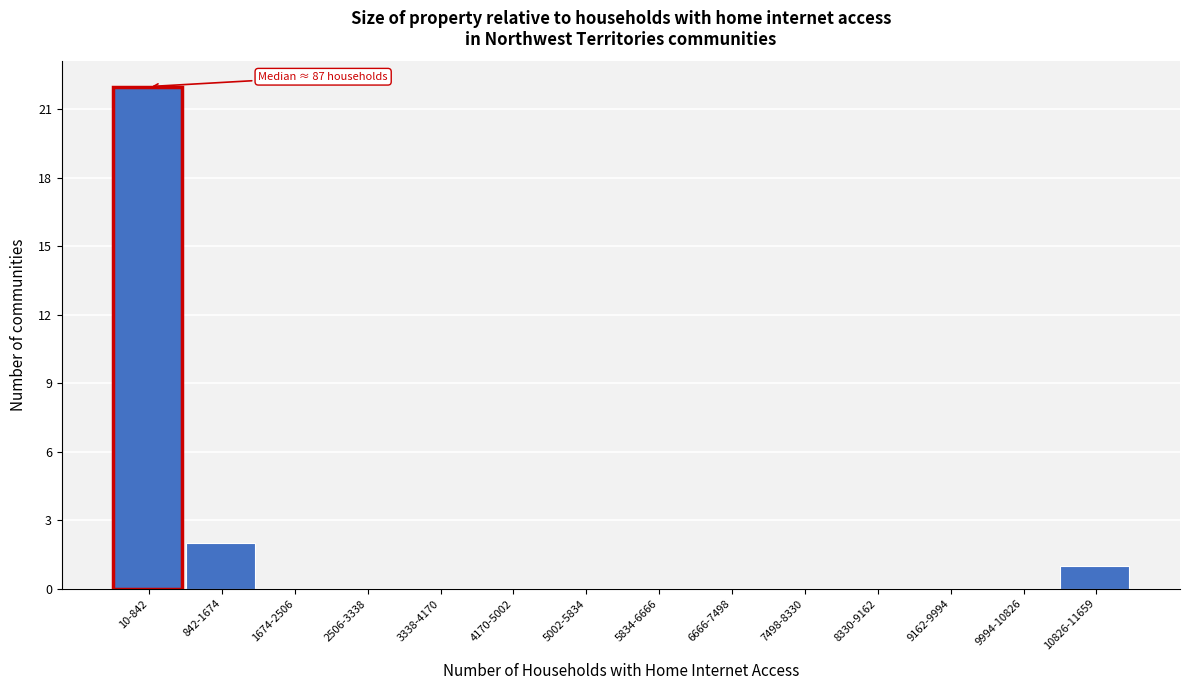

Reading right to left, list all the values displayed in this chart.

10826-11659=1	9994-10826=0	9162-9994=0	8330-9162=0	7498-8330=0	6666-7498=0	5834-6666=0	5002-5834=0	4170-5002=0	3338-4170=0	2506-3338=0	1674-2506=0	842-1674=2	10-842=22